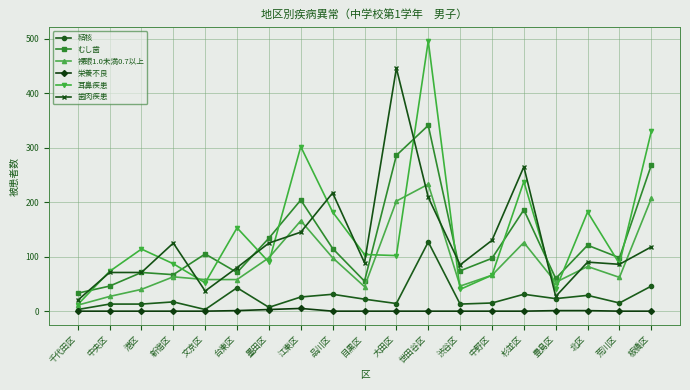

What are all the series names shown in the legend?

結核, むし歯, 裸眼1.0未満0.7以上, 栄養不良, 耳鼻疾患, 歯肉疾患